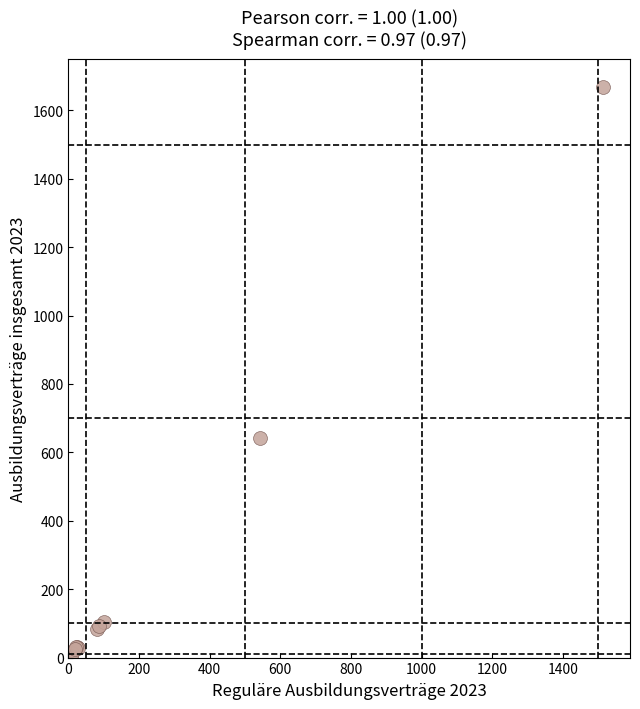

What Y value in the scatter plot is closest to 837?

642